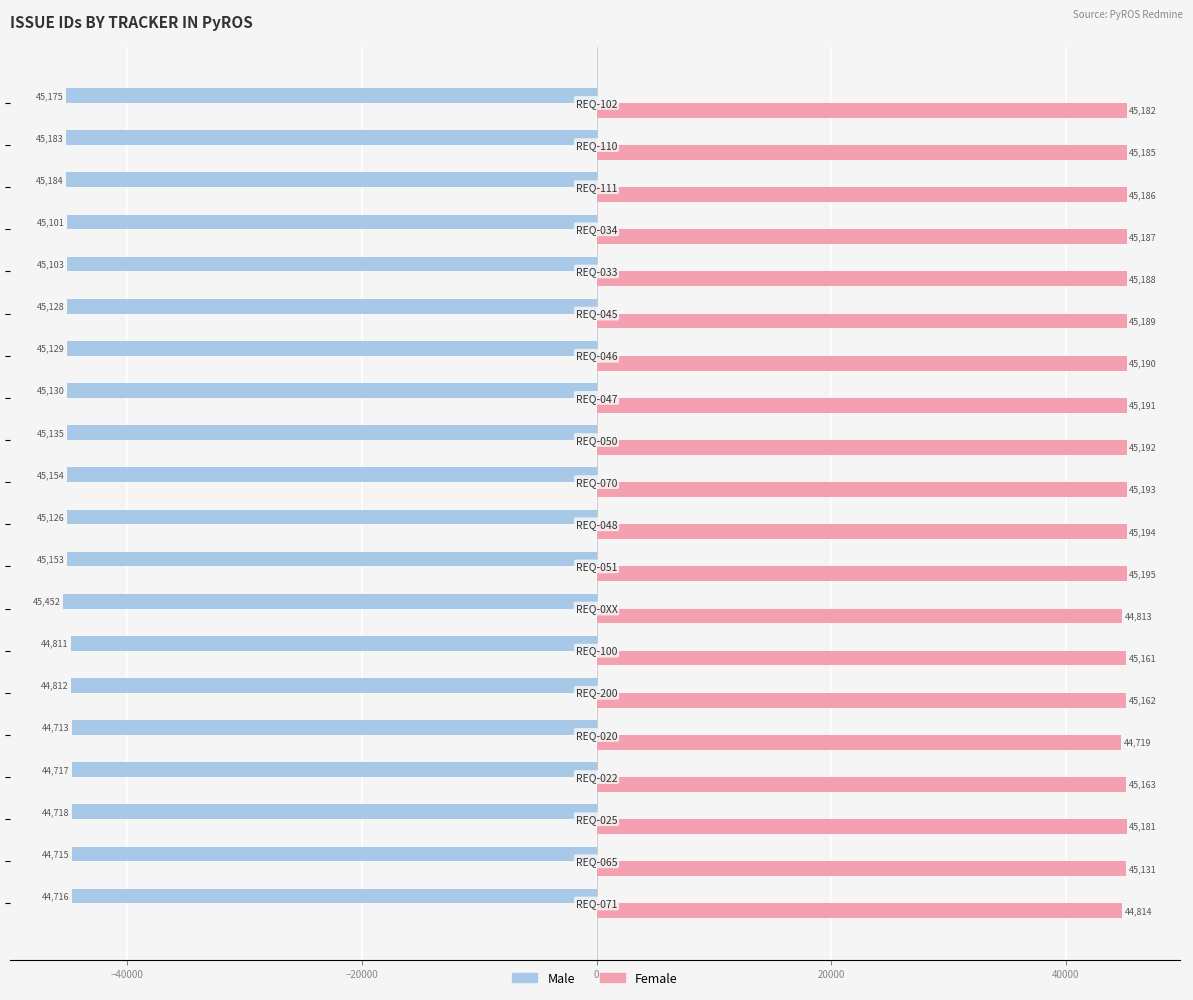

Which series has the largest total across all categories?

Female